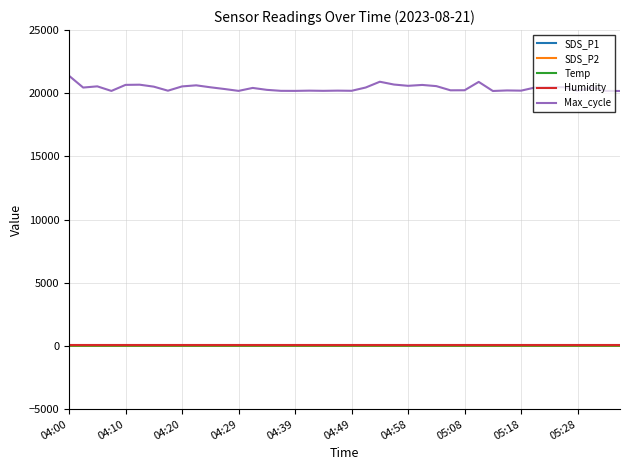

What is the greatest value displayed?

21385.0